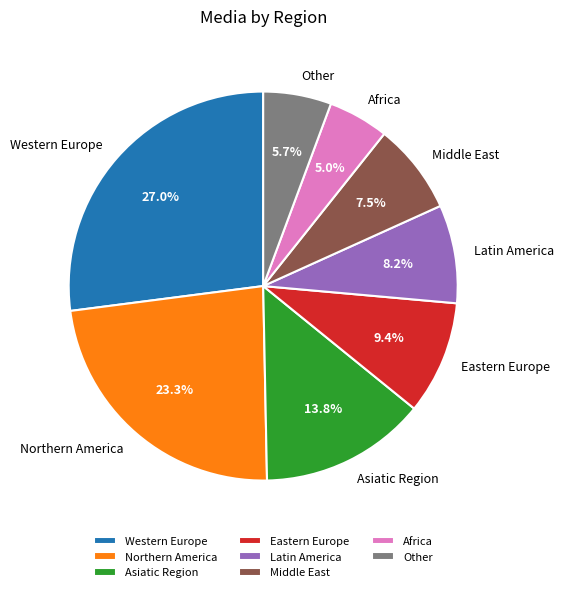

Which category has the smallest portion of the pie?

Africa